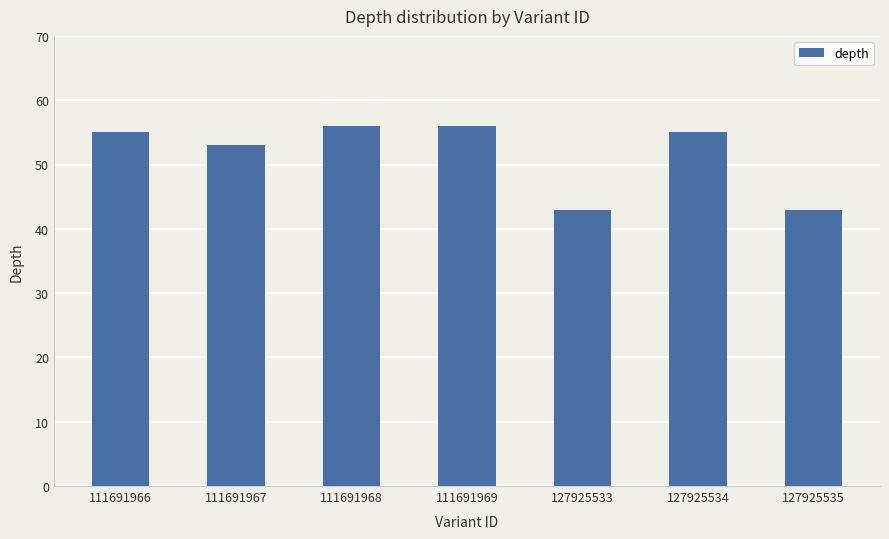

True or false: the data shows 97 at 111691969.

False